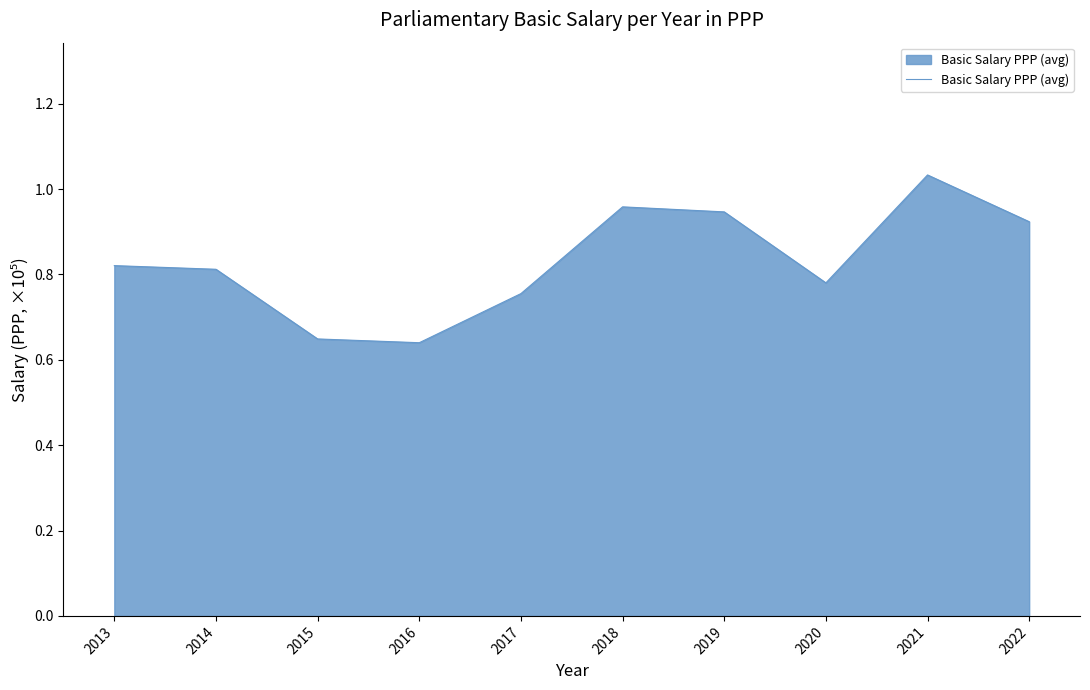

Does the chart display data point markers on the line(s)?

No